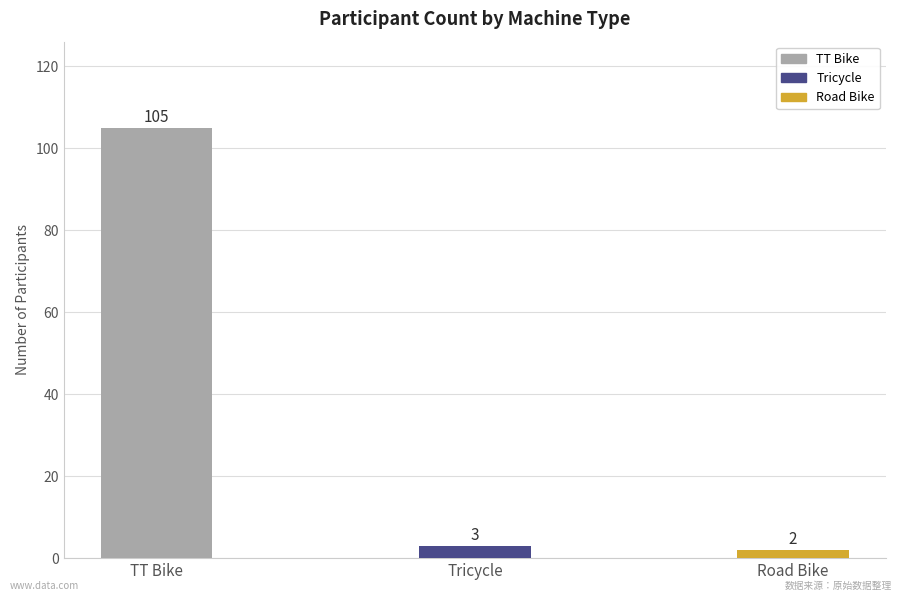

Count the number of data series in this chart.

1